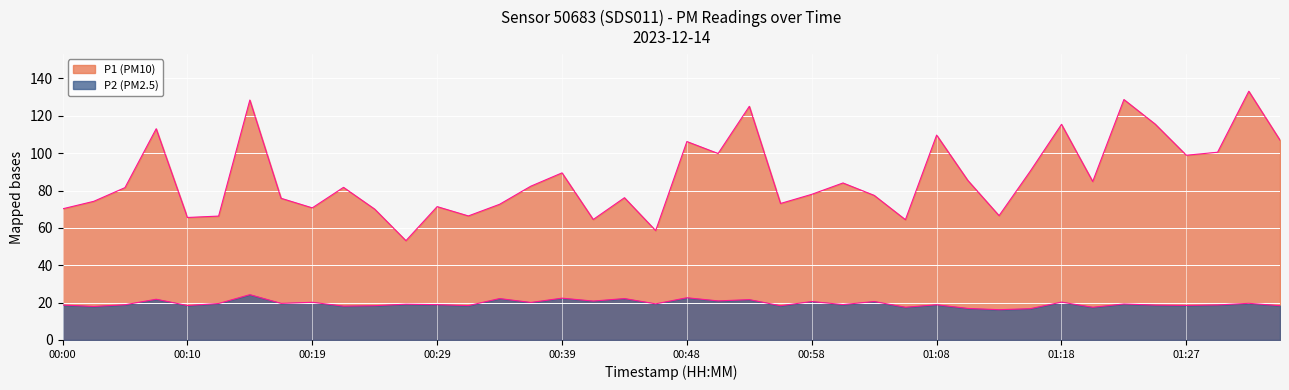

Which has a higher value, 00:22 or 00:56?

00:22